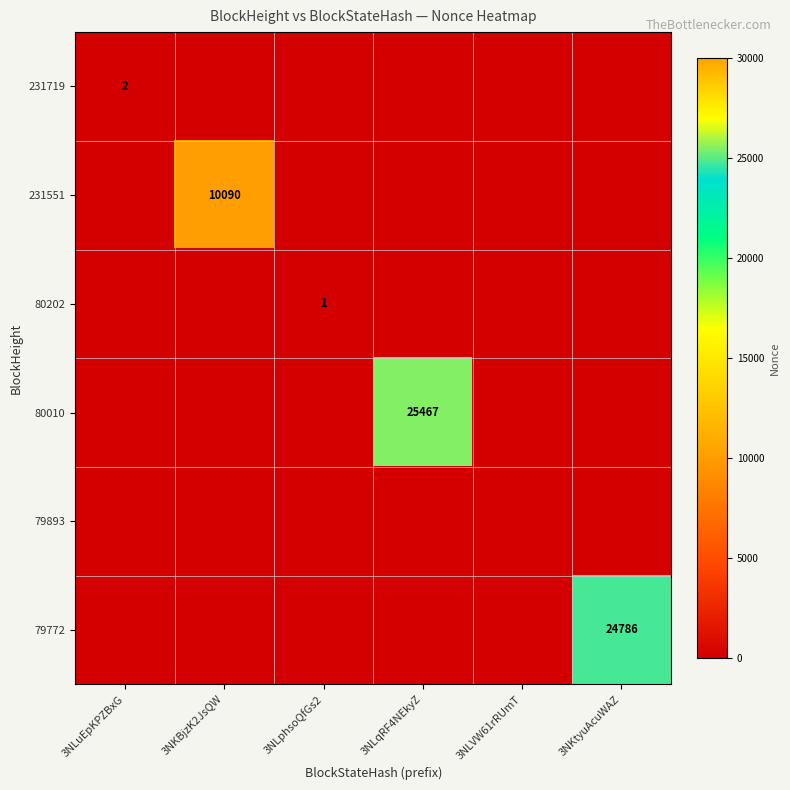

How many series are shown in this chart?

6